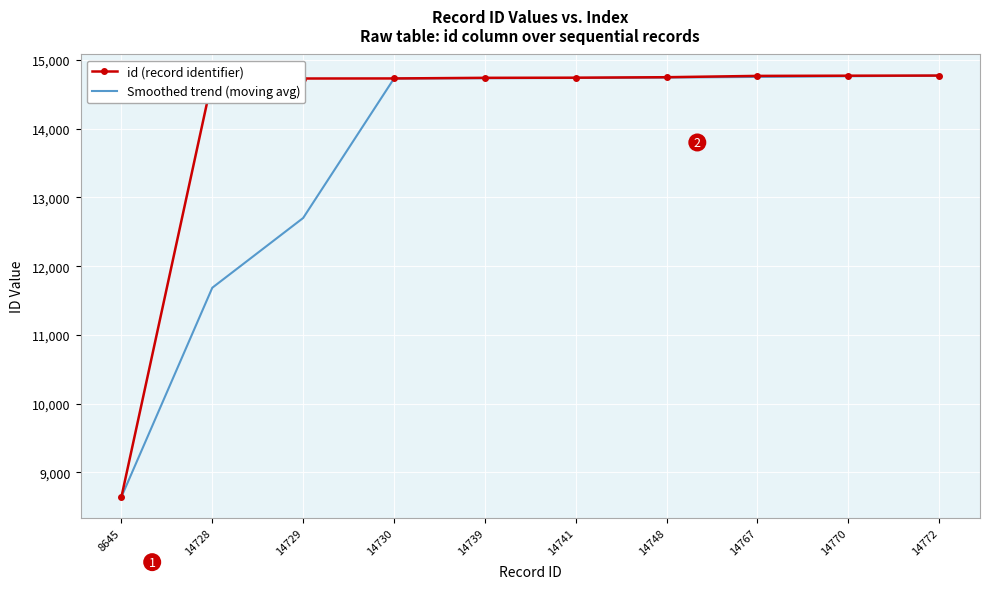

What is the maximum value for Smoothed trend (moving avg)?

14769.7